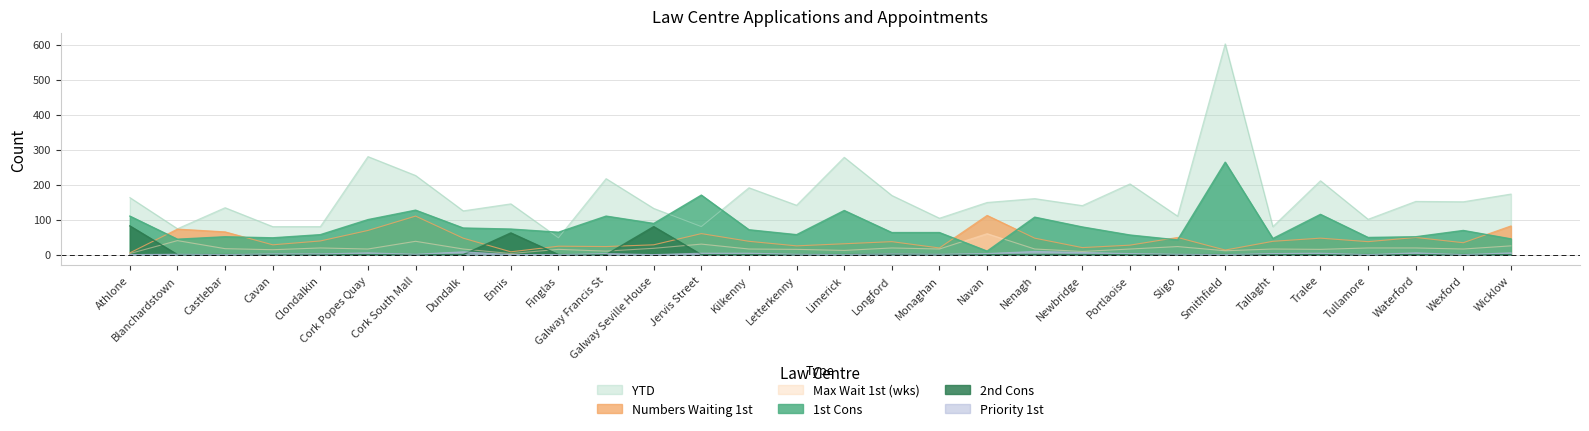

True or false: 1st Cons has more than 0 points higher than both neighbors.

True